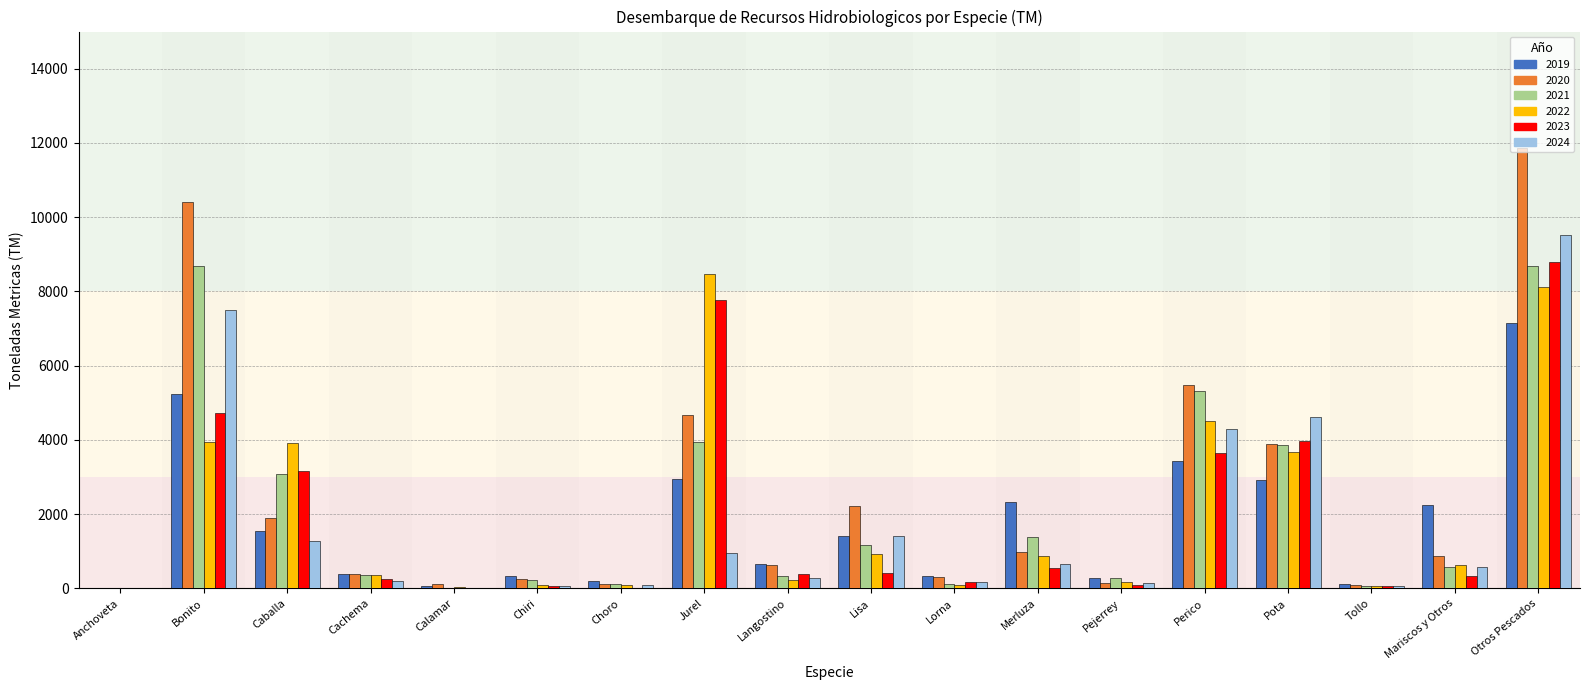

Which category has the highest value across all series?

Otros Pescados